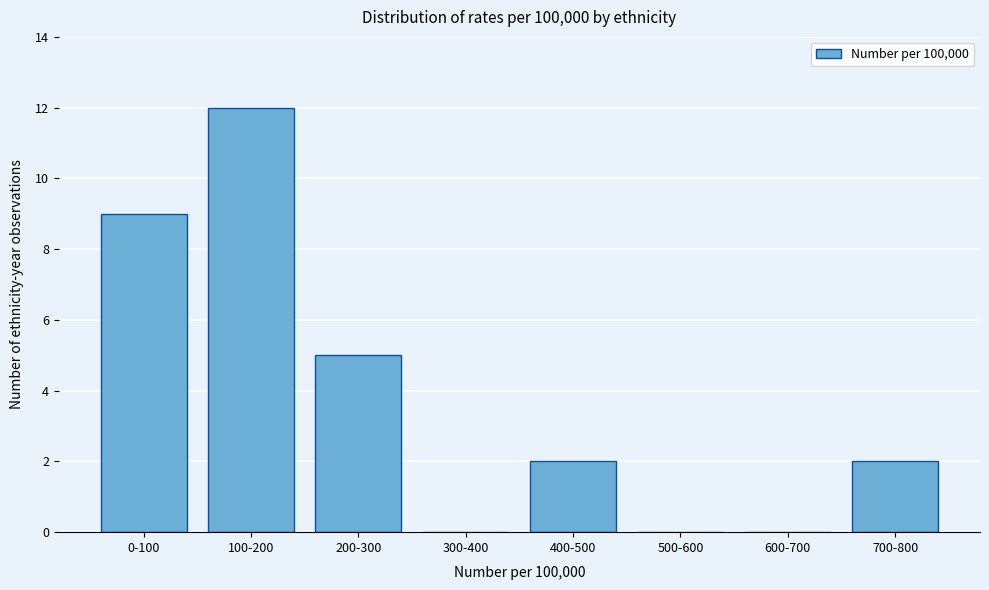

Reading right to left, extract all data points from this chart.

700-800=2	600-700=0	500-600=0	400-500=2	300-400=0	200-300=5	100-200=12	0-100=9